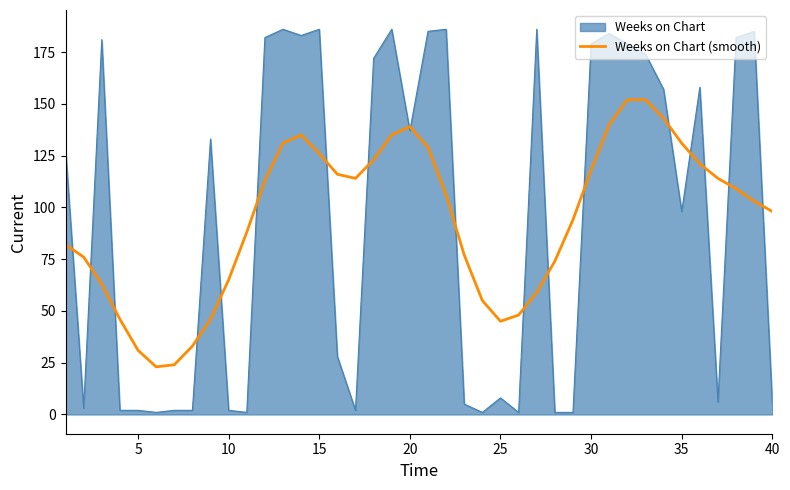

What is the greatest value displayed?

186